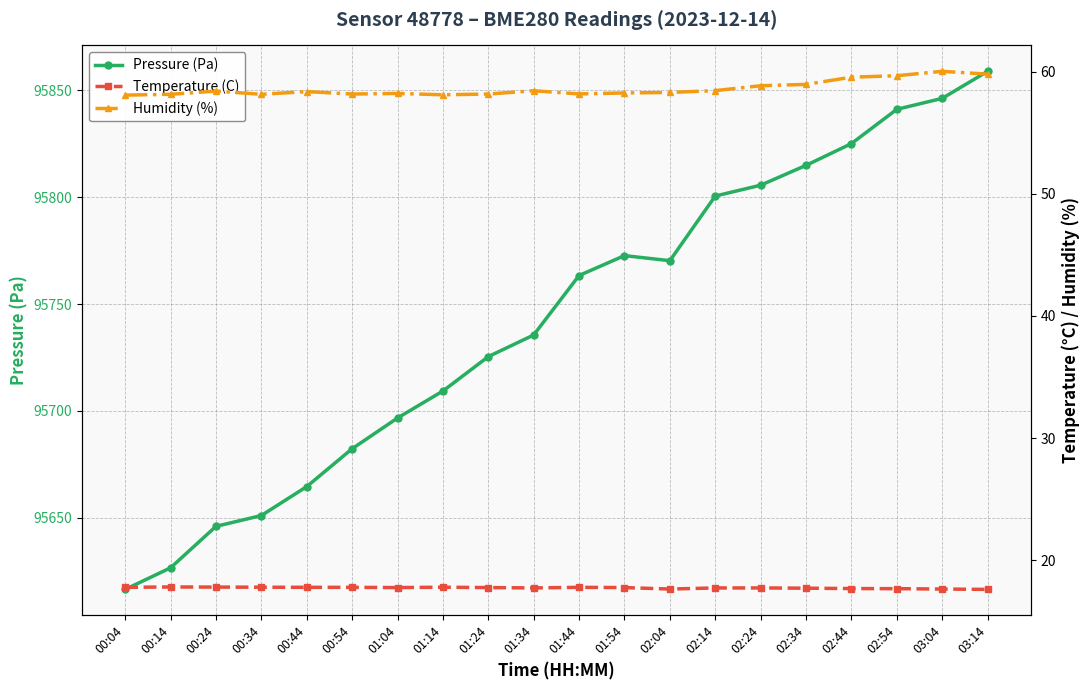

Reading left to right, transcribe all the data shown in this chart.

Pressure (Pa): 00:04=95616.5	00:14=95626.6	00:24=95646.0	00:34=95651.1	00:44=95664.6	00:54=95682.3	01:04=95696.7	01:14=95709.3	01:24=95725.4	01:34=95735.6	01:44=95763.4	01:54=95772.7	02:04=95770.3	02:14=95800.6	02:24=95805.6	02:34=95814.9	02:44=95825.1	02:54=95841.1	03:04=95846.2	03:14=95858.9
Temperature (C): 00:04=17.8	00:14=17.8	00:24=17.8	00:34=17.8	00:44=17.8	00:54=17.8	01:04=17.8	01:14=17.8	01:24=17.8	01:34=17.7	01:44=17.8	01:54=17.8	02:04=17.6	02:14=17.7	02:24=17.7	02:34=17.7	02:44=17.7	02:54=17.7	03:04=17.6	03:14=17.6
Humidity (%): 00:04=58.1	00:14=58.1	00:24=58.4	00:34=58.1	00:44=58.4	00:54=58.2	01:04=58.2	01:14=58.1	01:24=58.2	01:34=58.4	01:44=58.2	01:54=58.2	02:04=58.3	02:14=58.4	02:24=58.8	02:34=59.0	02:44=59.5	02:54=59.7	03:04=60.0	03:14=59.8